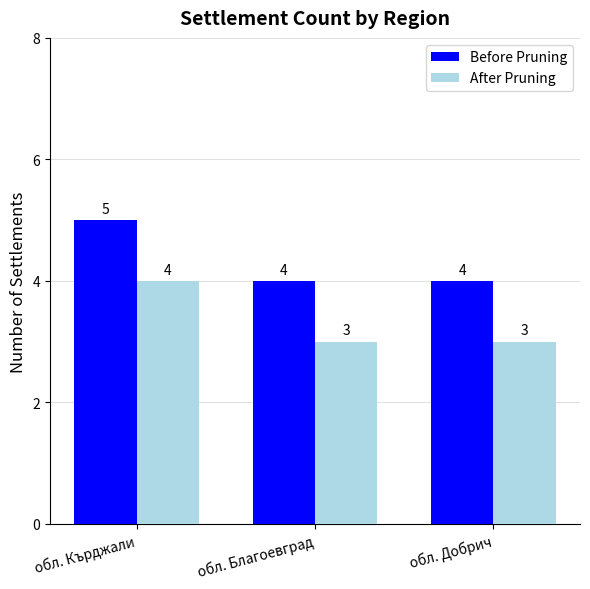

Count the Before Pruning values in the range 4 to 5.

3